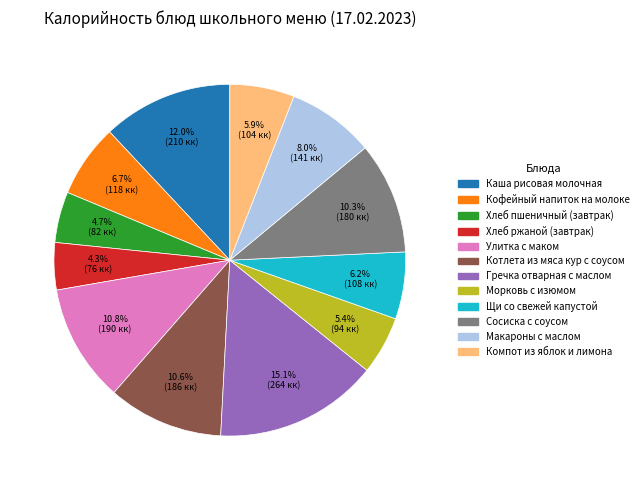

Does Улитка с маком account for over 50% of the chart?

No